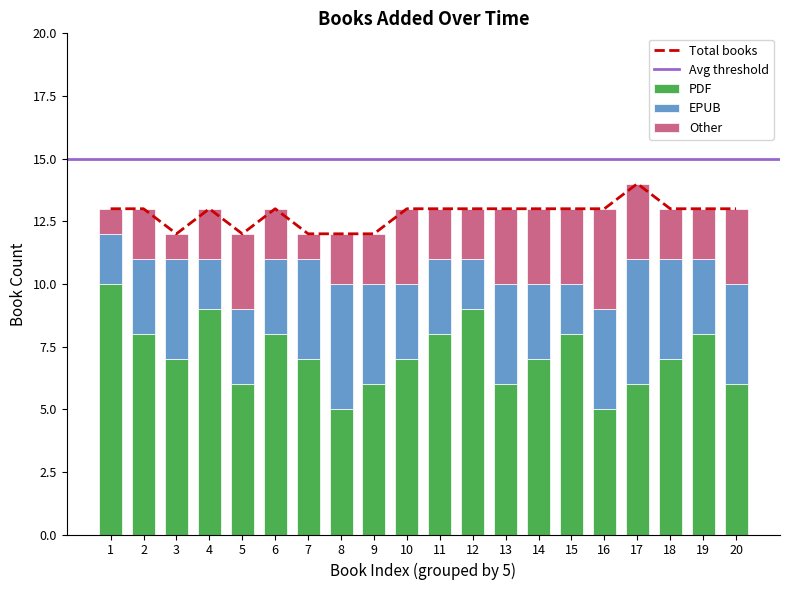

Is the value of PDF at 1 greater than the value of Other at 20?

Yes